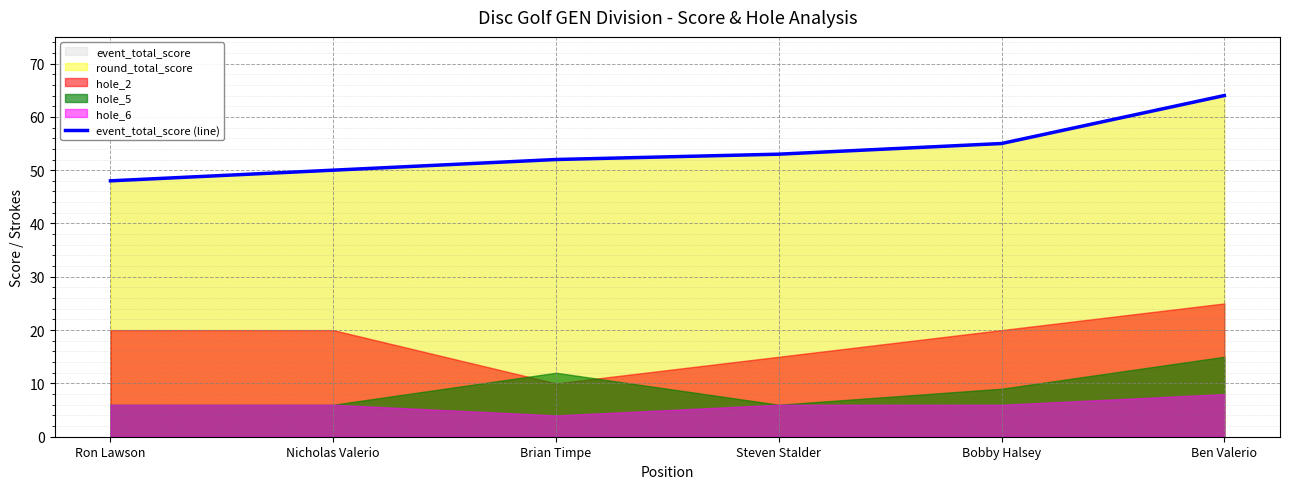

Which category has the lowest value across all series?

Ron Lawson